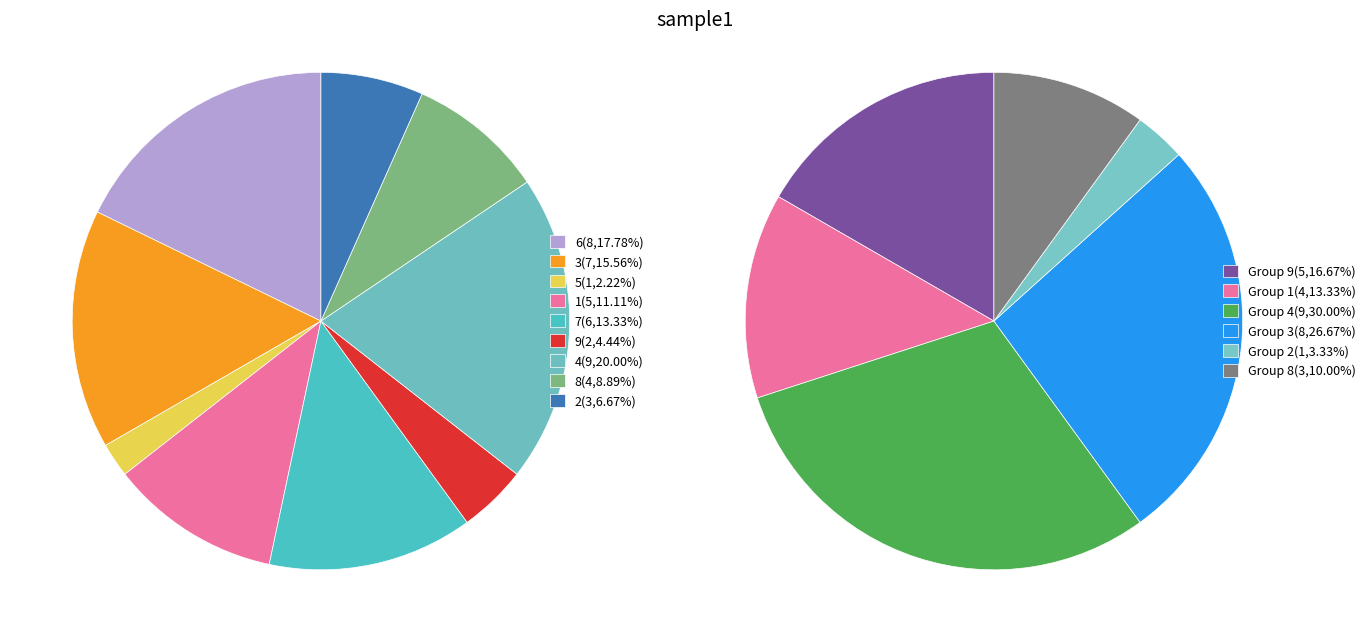

Is there any slice that represents more than half of the pie?

No